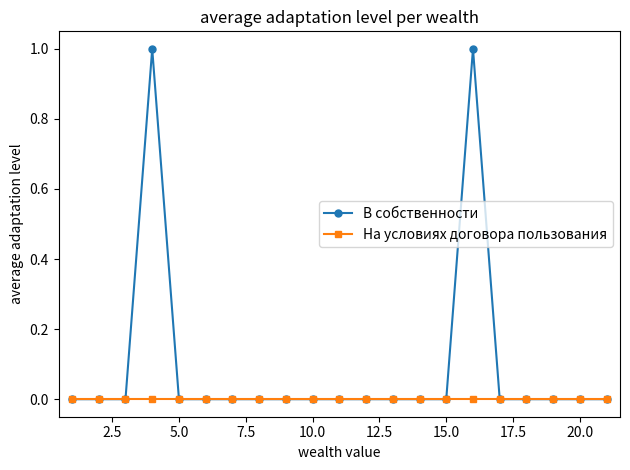

True or false: В собственности has more than 1 points higher than both neighbors.

True